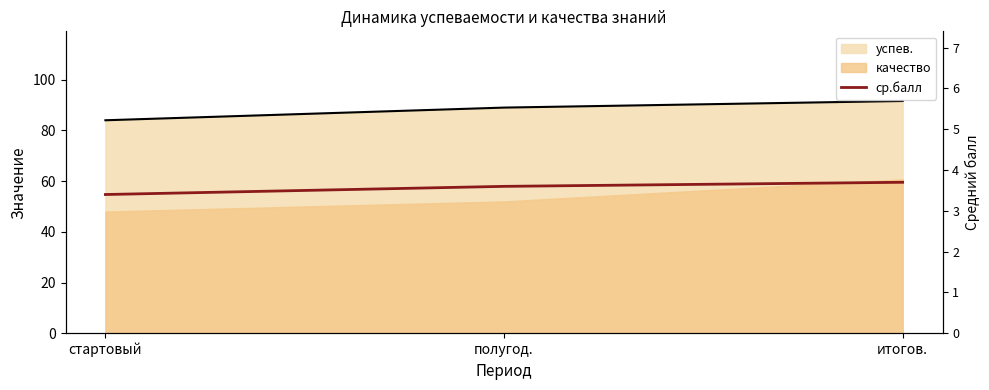

The value at полугод. is 5.8. True or false?

False